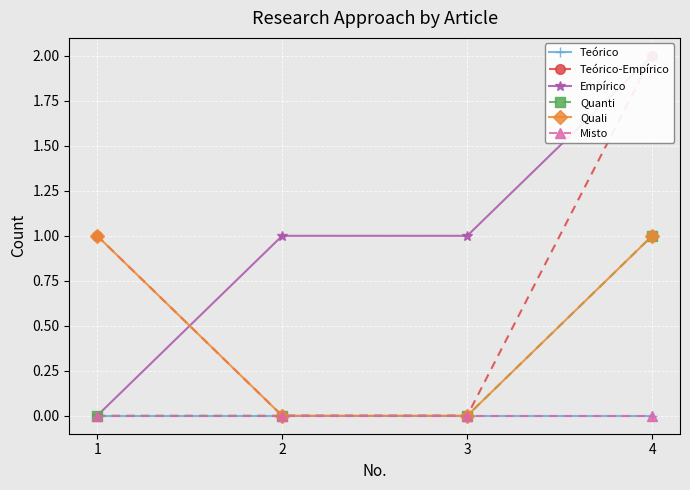

What is the value of the Quali point at the 1st from the left?

1